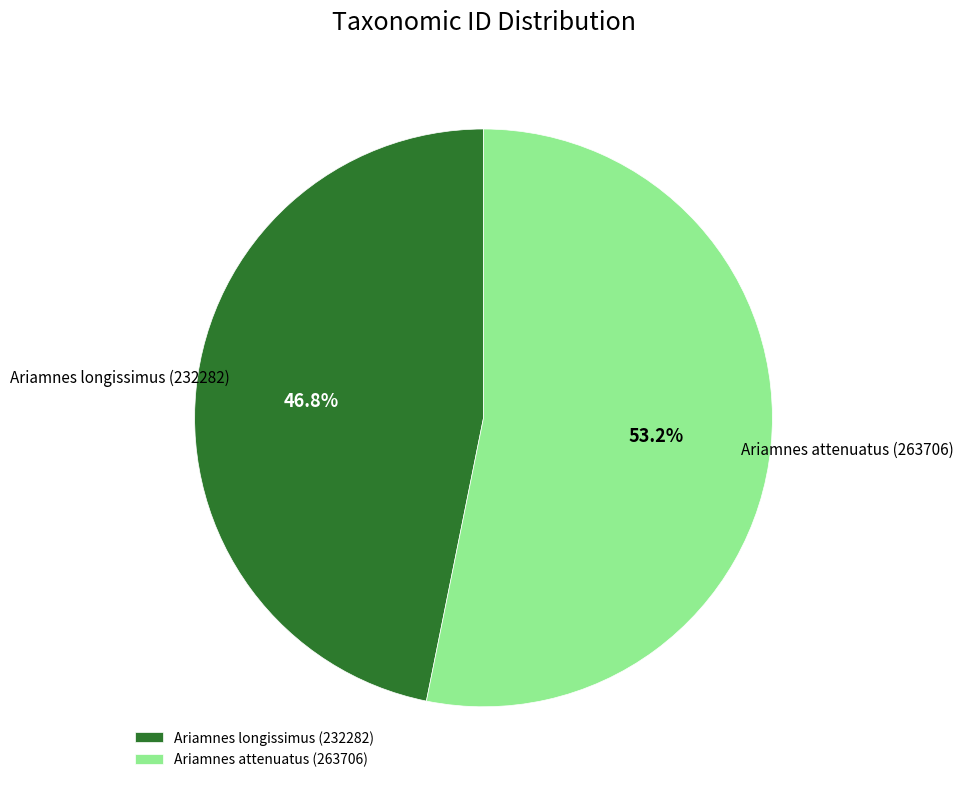

To the nearest percent, what is the difference between the Ariamnes longissimus (232282) and Ariamnes attenuatus (263706) slice percentages?

6%